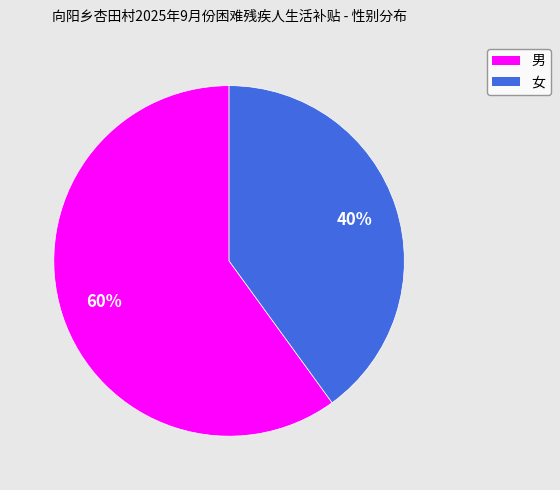

To the nearest percent, what is the combined percentage of 女 and 男?

100%